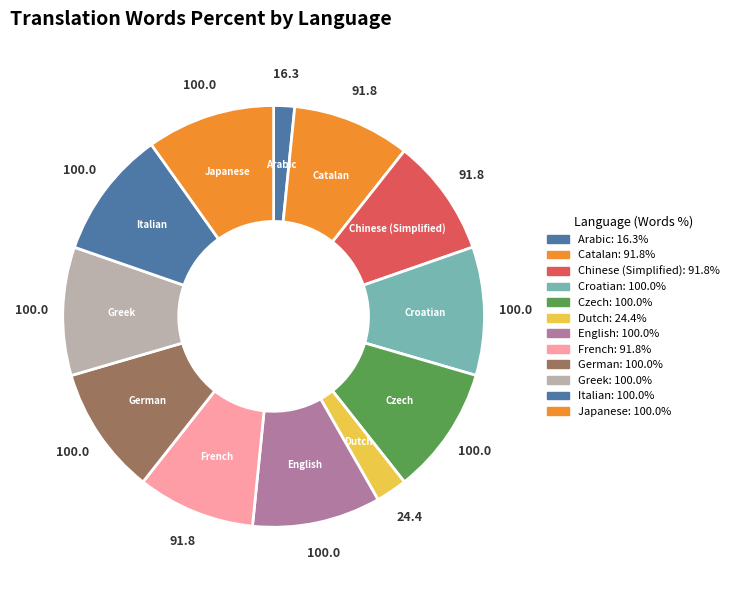

Does Arabic represent more than half of the total?

No